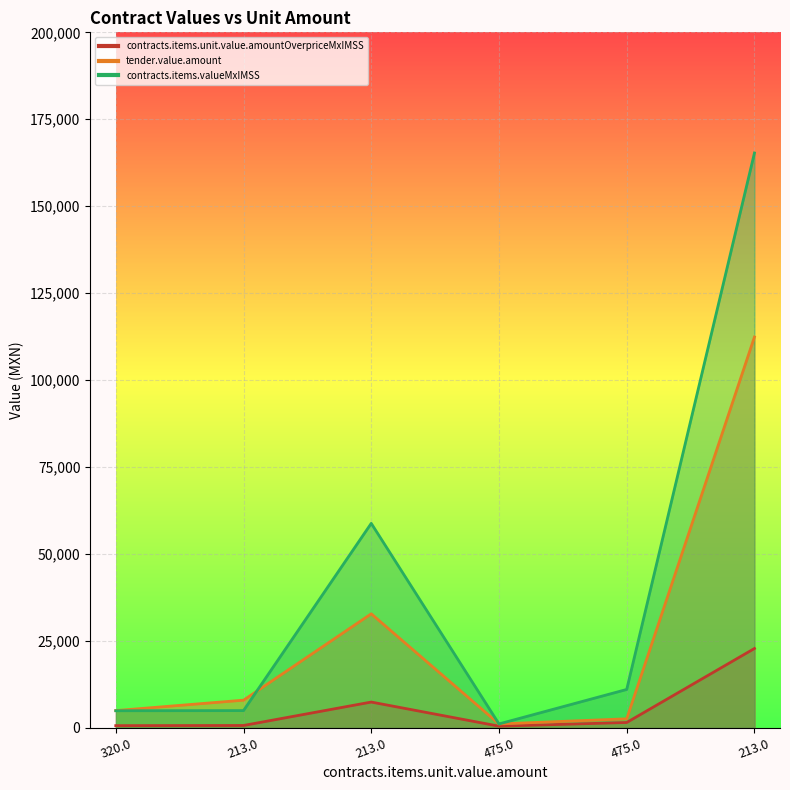

Is it true that contracts.items.unit.value.amountOverpriceMxIMSS equals 269.8 at 320.0?

False